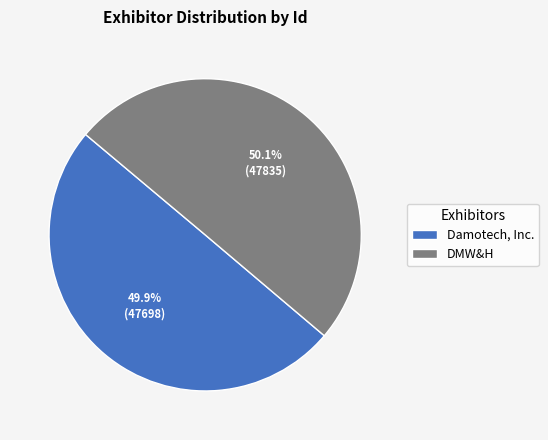

What is the ratio of the value at Damotech, Inc. to the value at DMW&H?

1.0